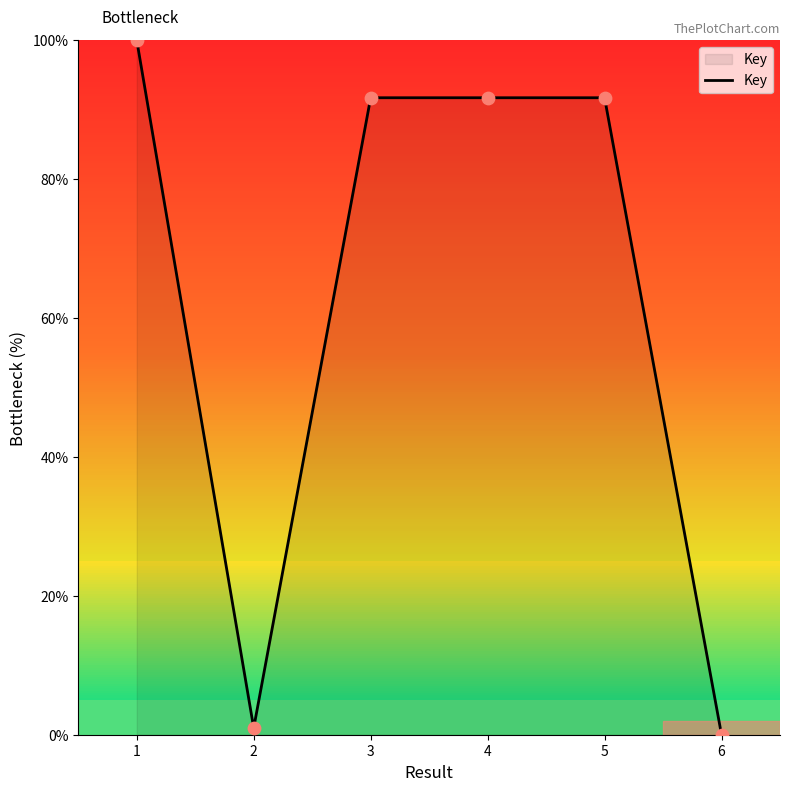

Which has a higher value, 2 or 3?

3